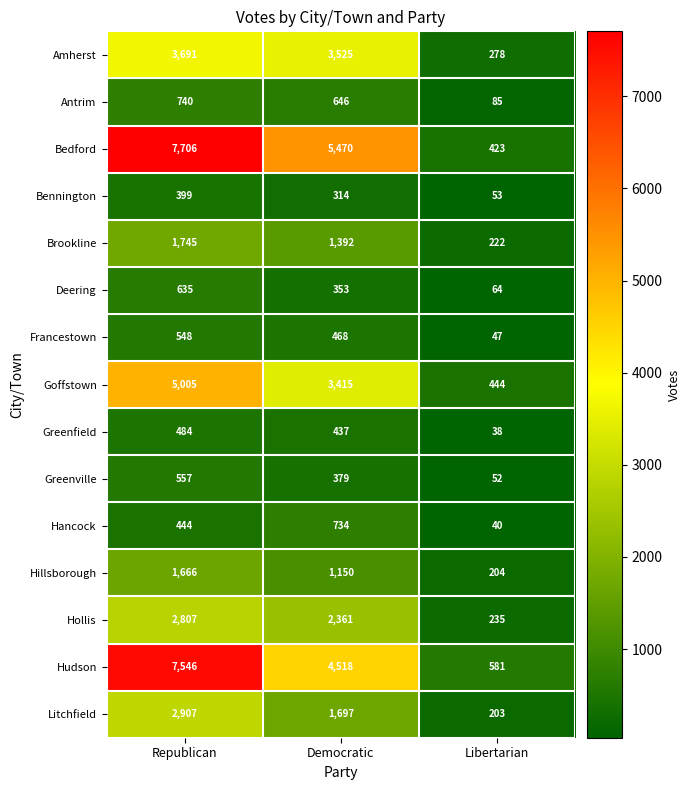

Which series has the largest total across all categories?

Bedford